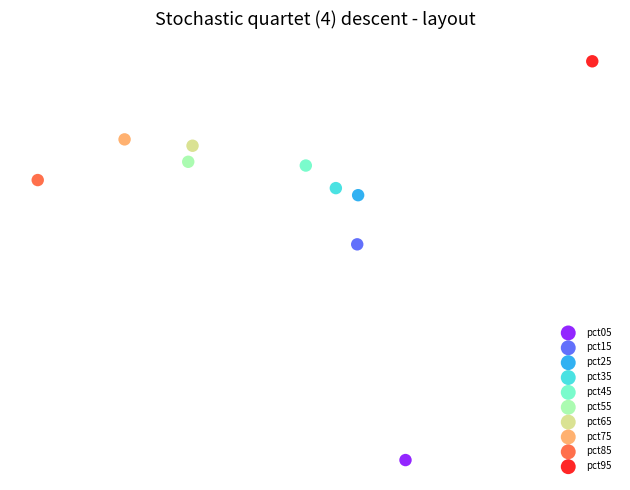

What are all the series names shown in the legend?

pct05, pct15, pct25, pct35, pct45, pct55, pct65, pct75, pct85, pct95